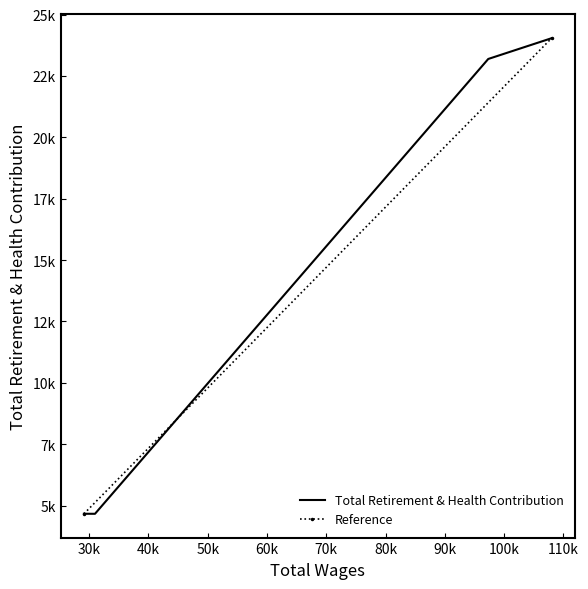

What is the value of the 1st point from the left?

4670